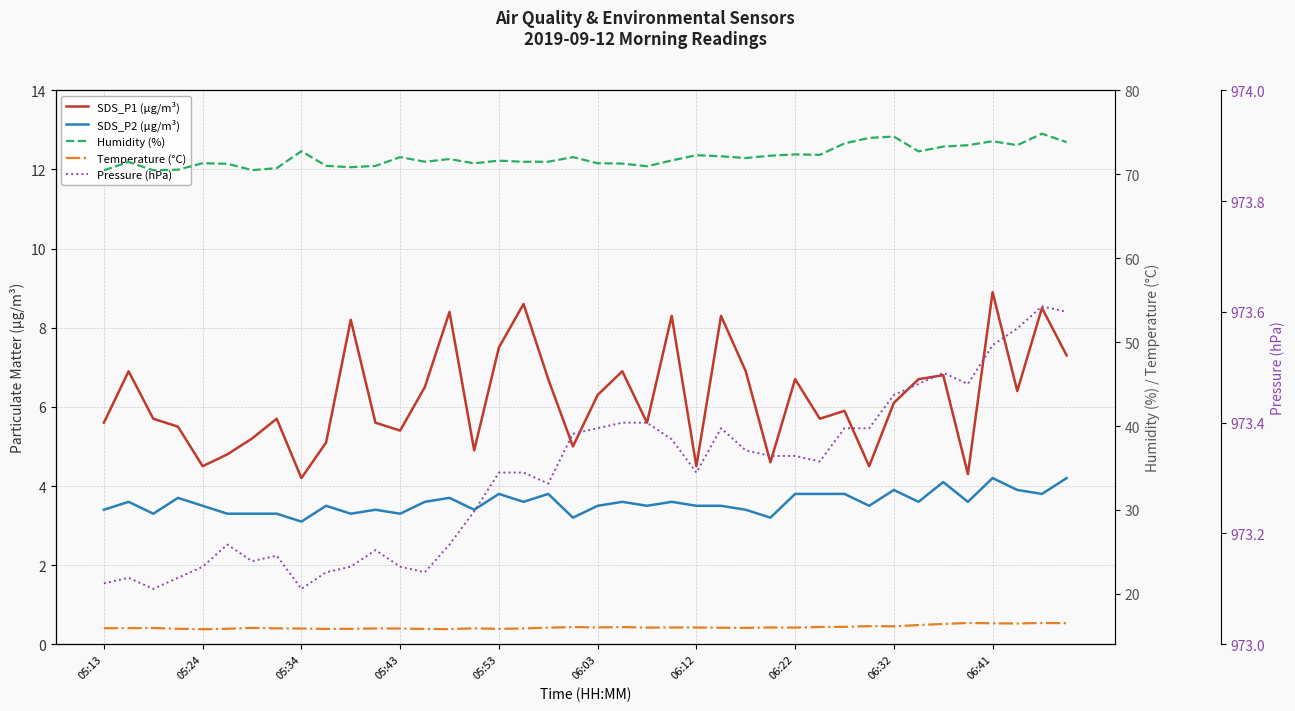

How many distinct data groups are displayed?

5